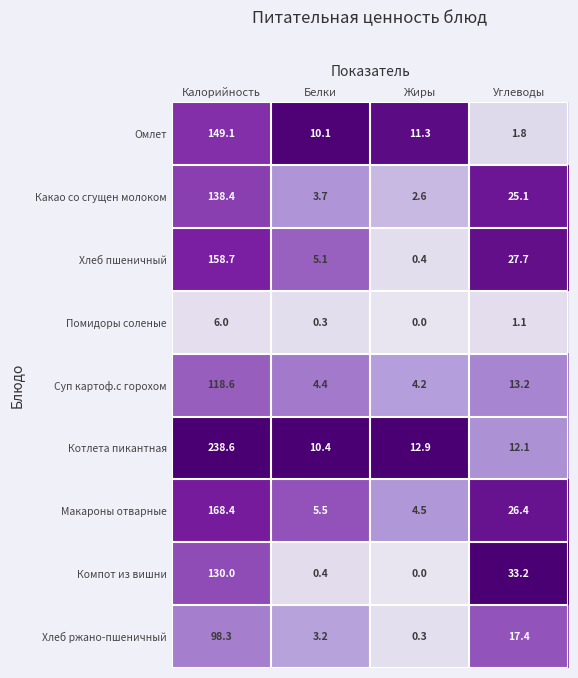

True or false: Хлеб пшеничный has a value of 1.0 at Белки.

False